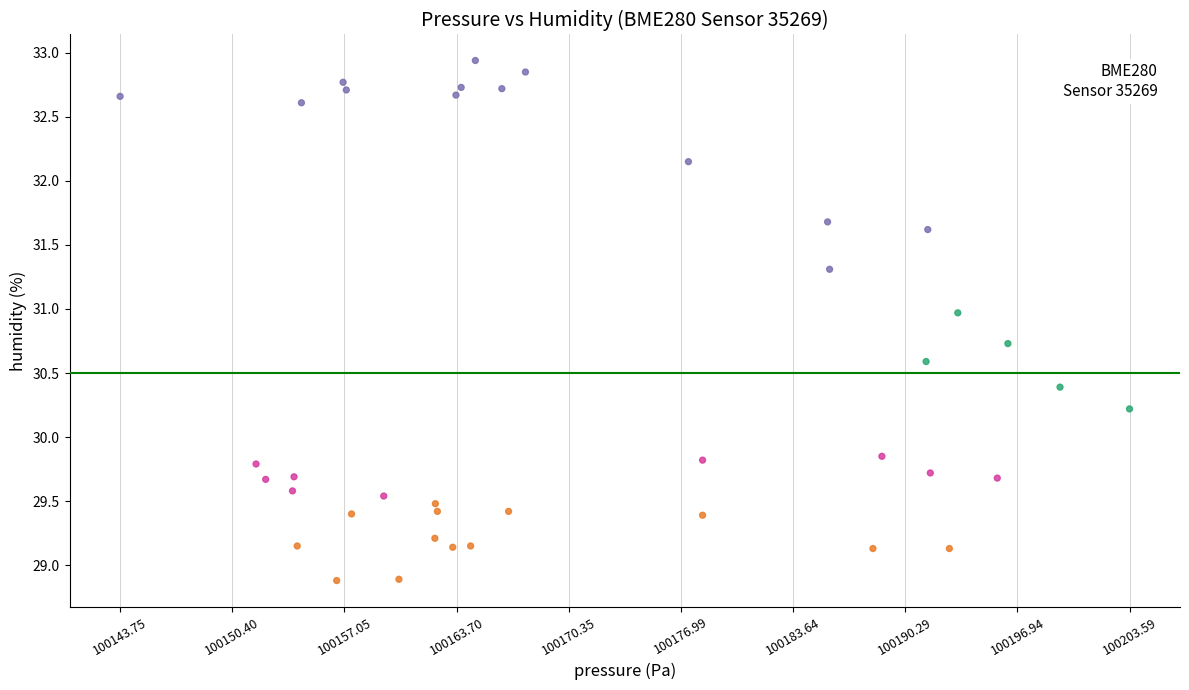

What is the range of Y values (max minus min)?

4.1